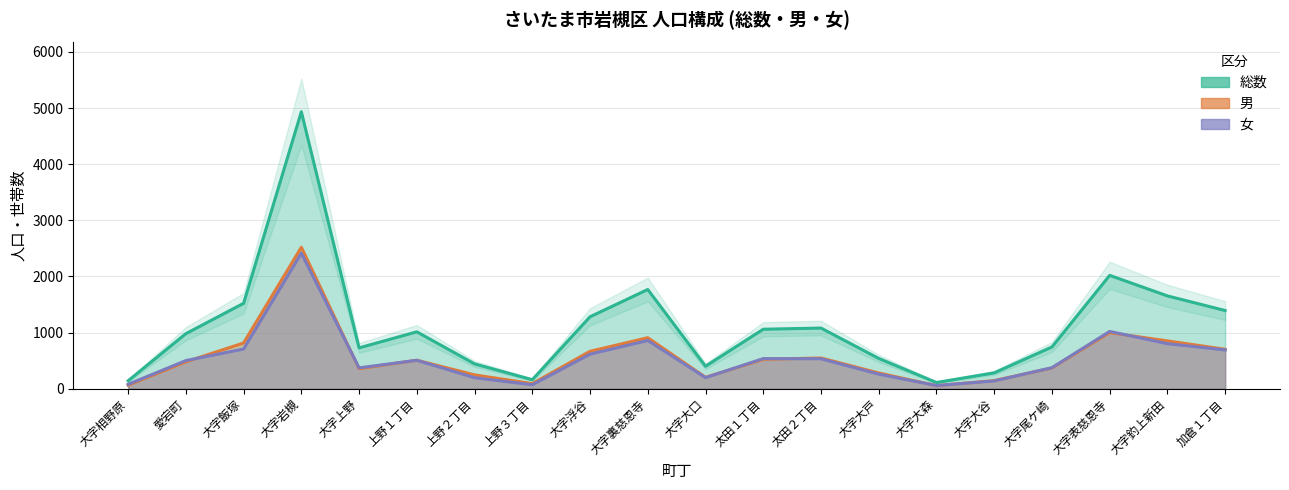

What is the average value of the 男 series?

546